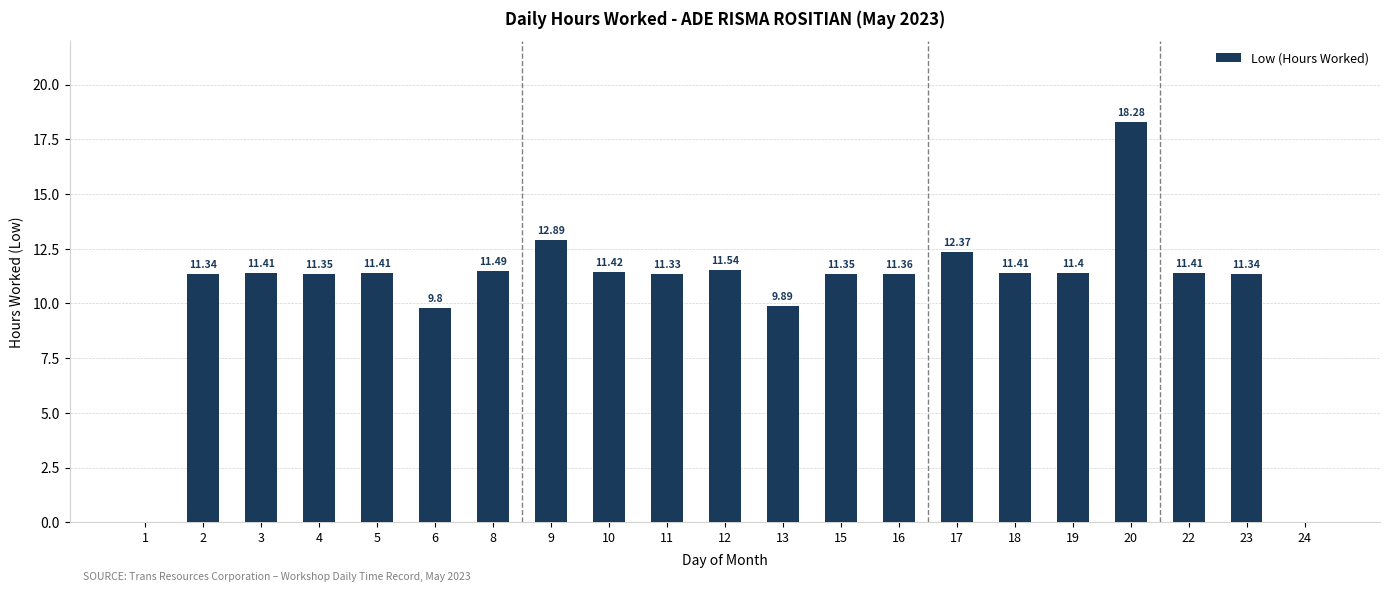

What value does the data have at 22?

11.4